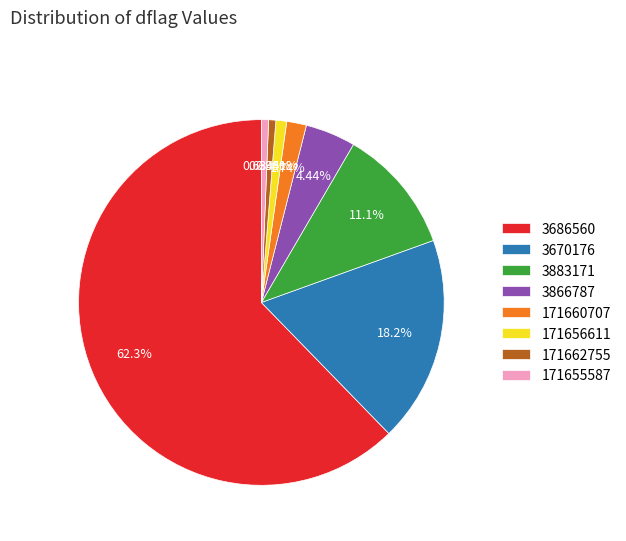

Combined, do 171655587 and 3670176 account for over 50%?

No